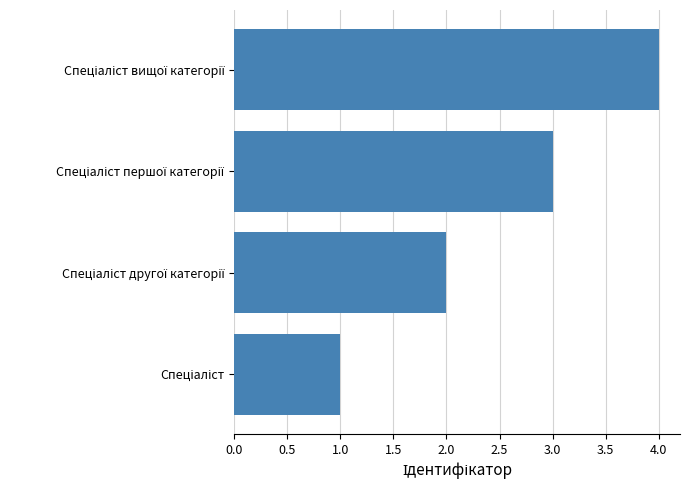

Count the values in the range 2 to 4.

3